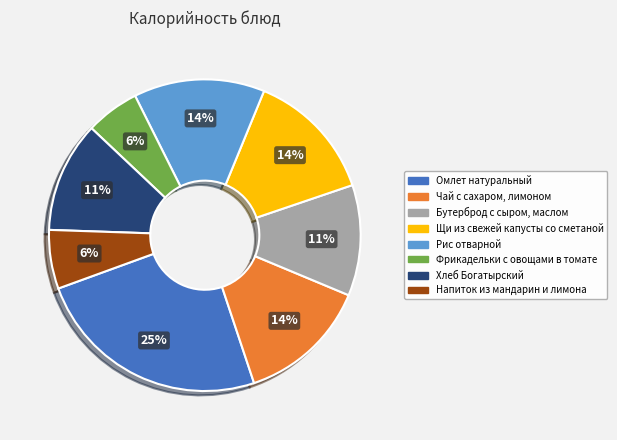

To the nearest percent, what percentage of the pie is Бутерброд с сыром, маслом?

11%